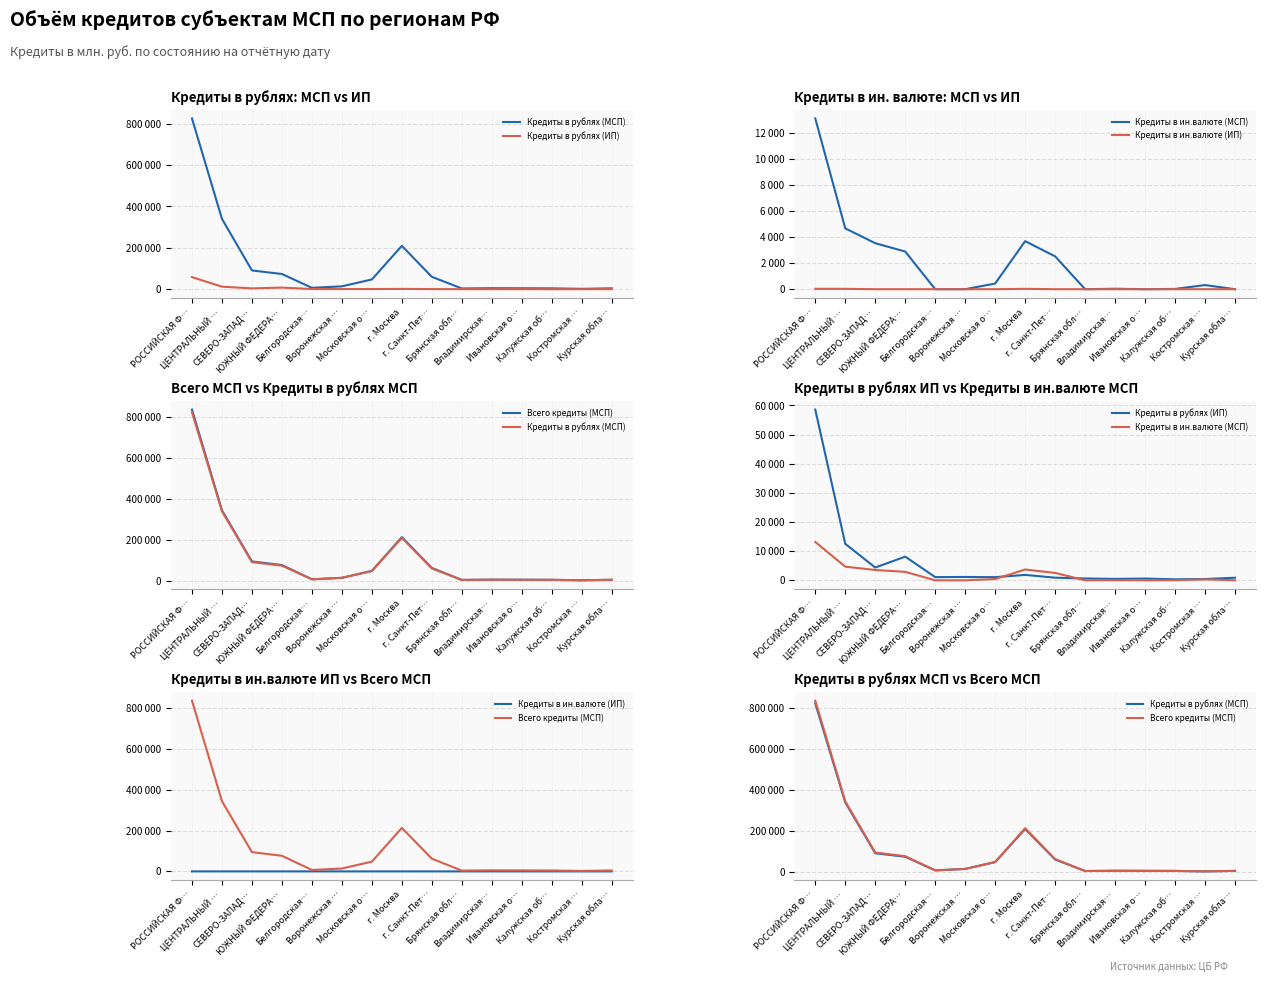

True or false: Кредиты в ин.валюте (МСП) has more than 0 points higher than both neighbors.

True